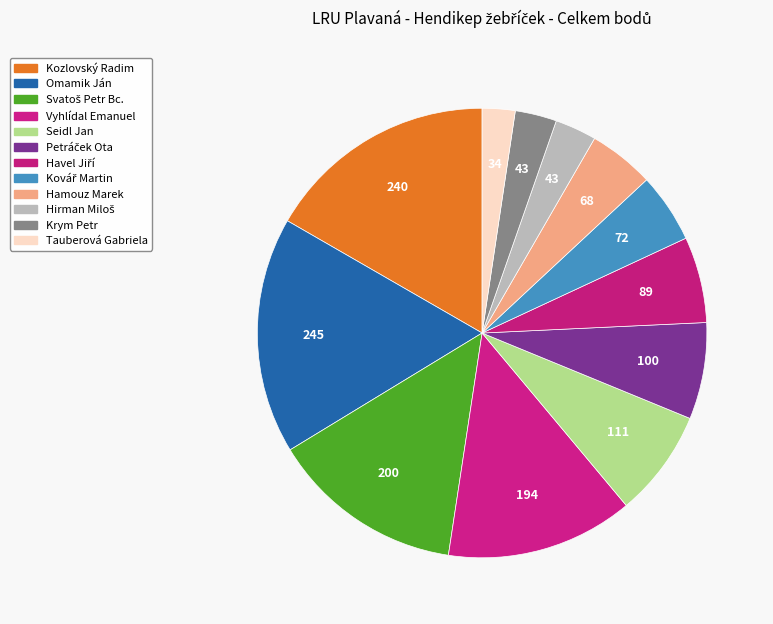

Is Petráček Ota the majority of the pie?

No